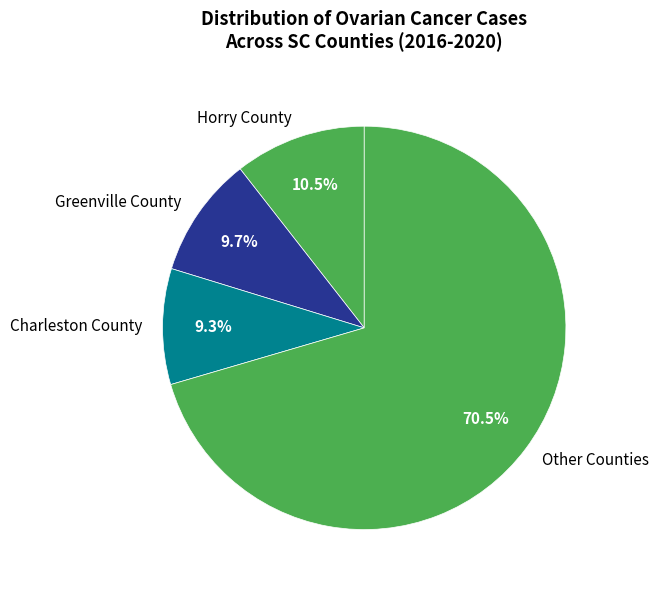

Which slice represents more than half of the pie?

Other Counties